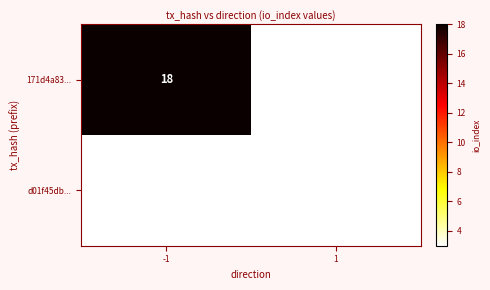

How many data points does each series have?

2